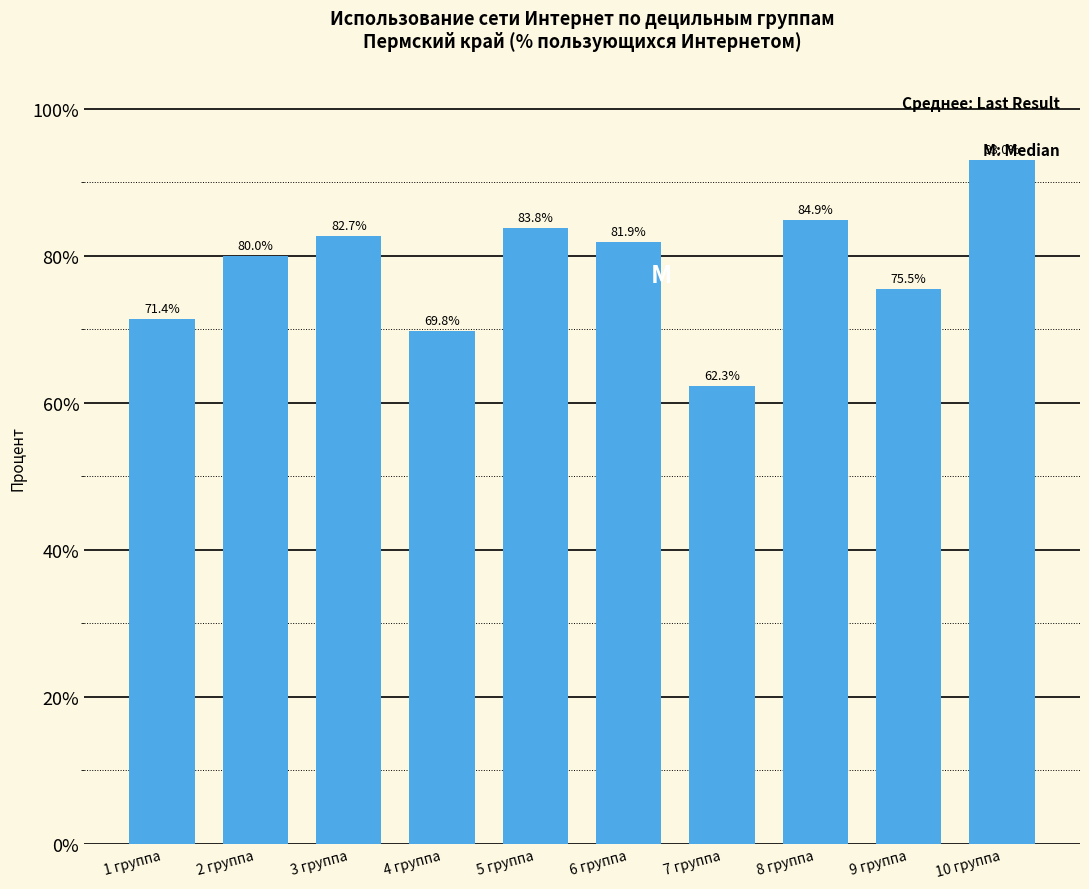

Reading left to right, transcribe all the data shown in this chart.

71.4	80.0	82.7	69.8	83.8	81.9	62.3	84.9	75.5	93.0